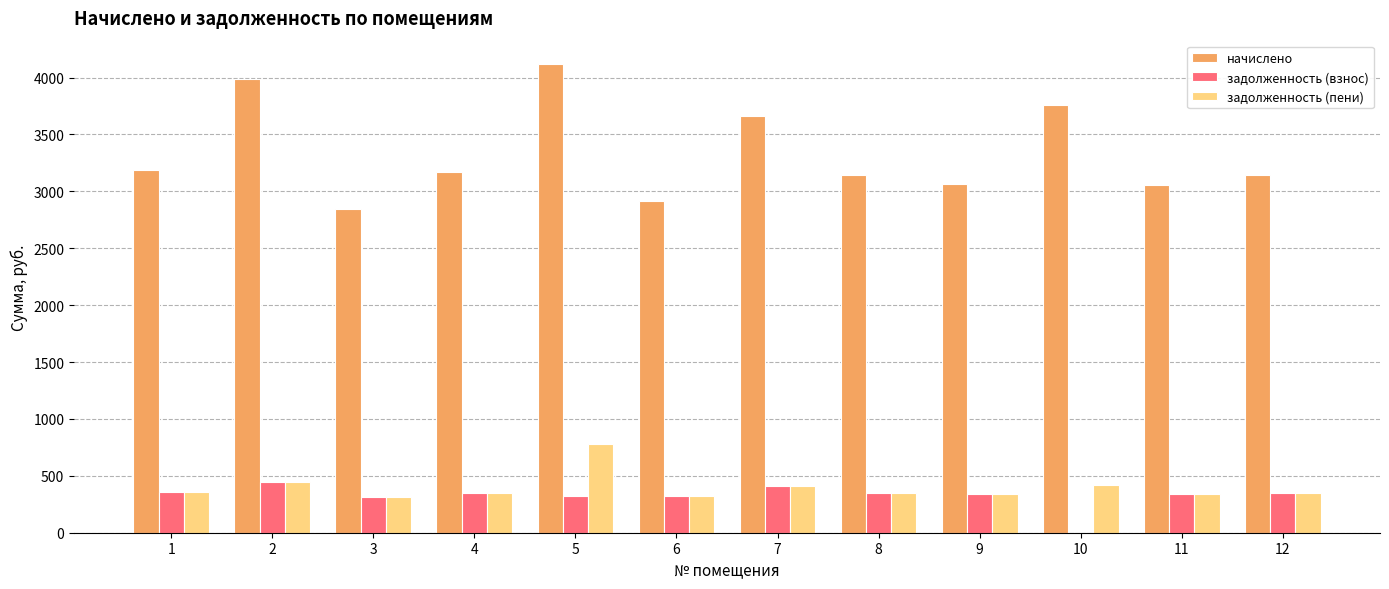

Which series has the largest total across all categories?

начислено